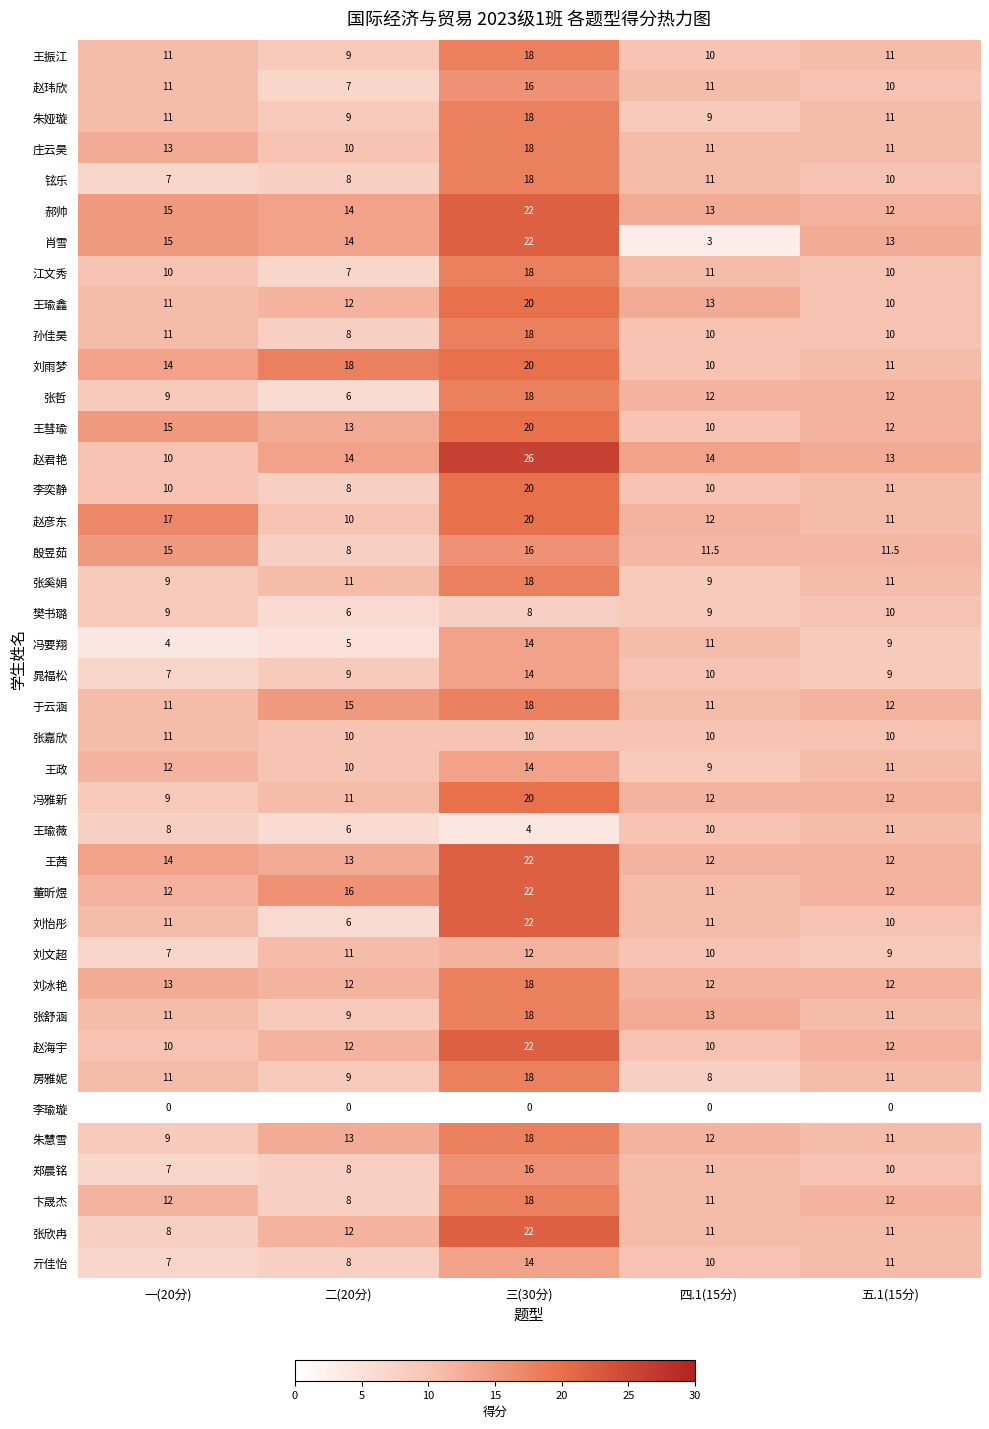

At which label does 刘文超 first exceed 10?

二(20分)